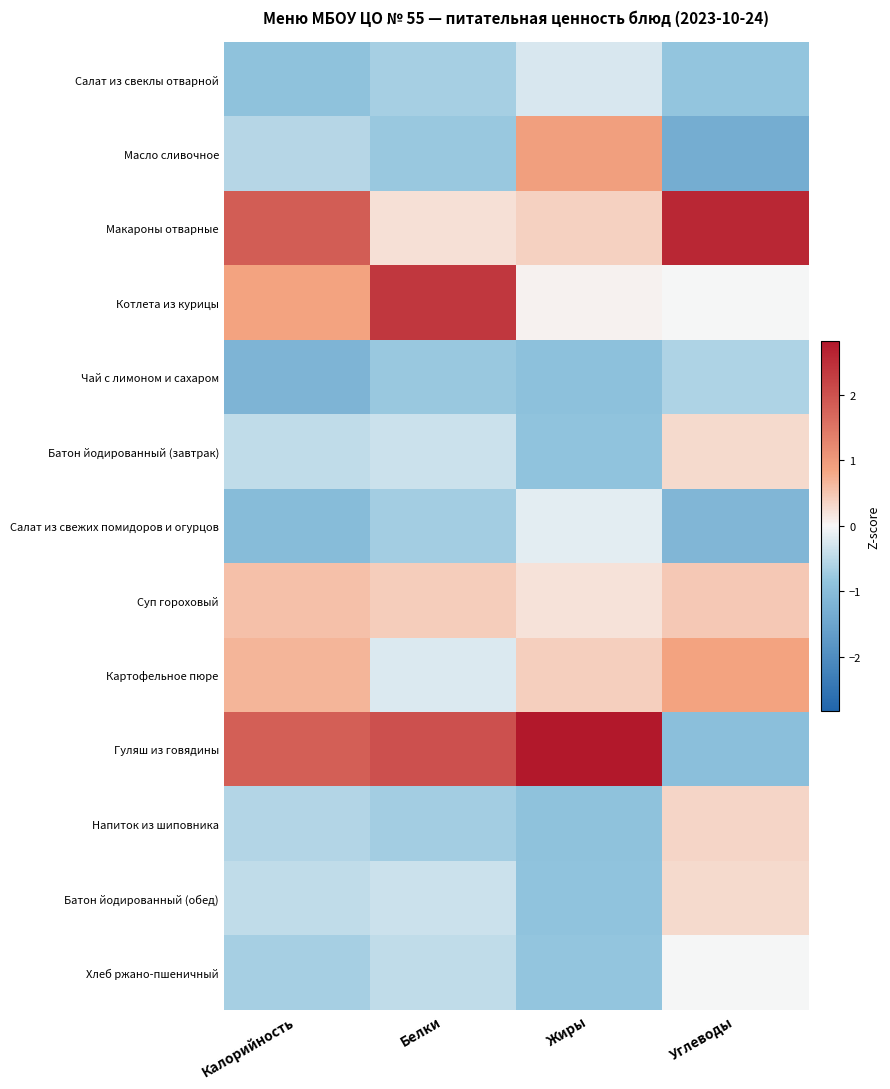

What is the difference between the highest and lowest values at Калорийность?

3.0